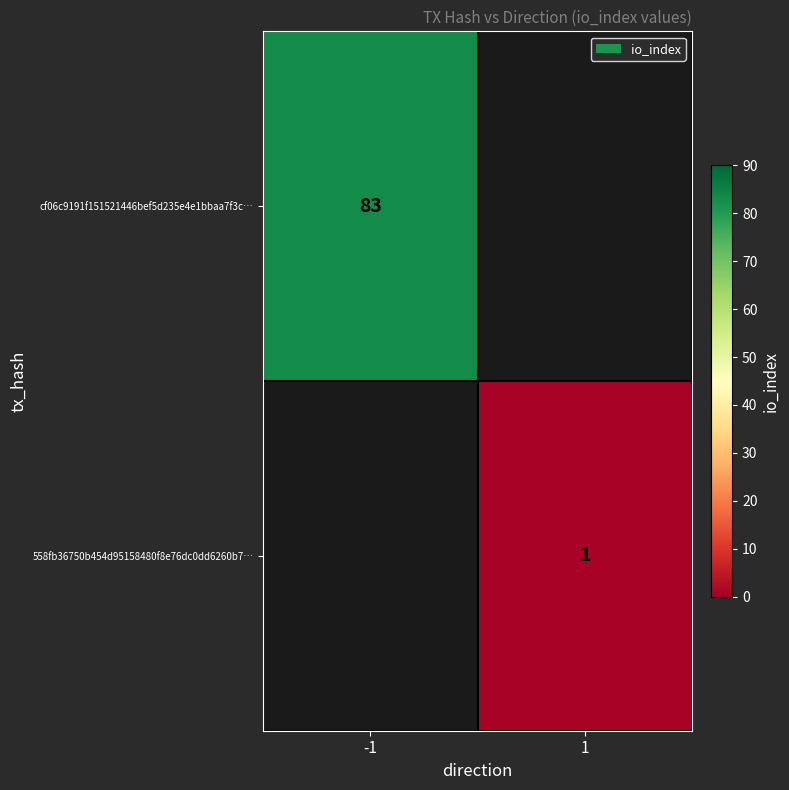

True or false: cf06c9191f151521446bef5d235e4e1bbaa7f3c… has a value of 134 at -1.

False